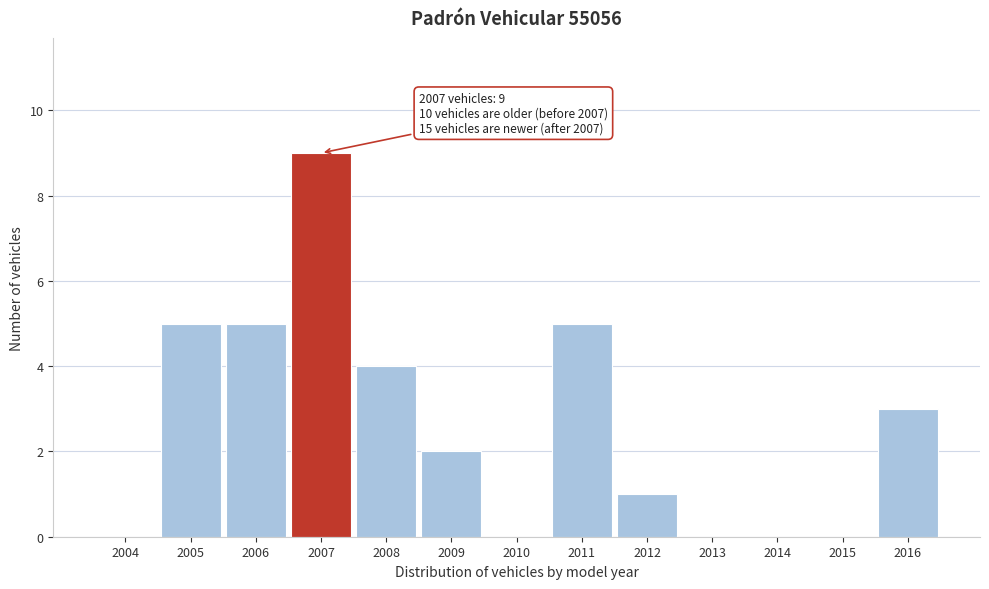

Which has a higher value, 2013 or 2008?

2008